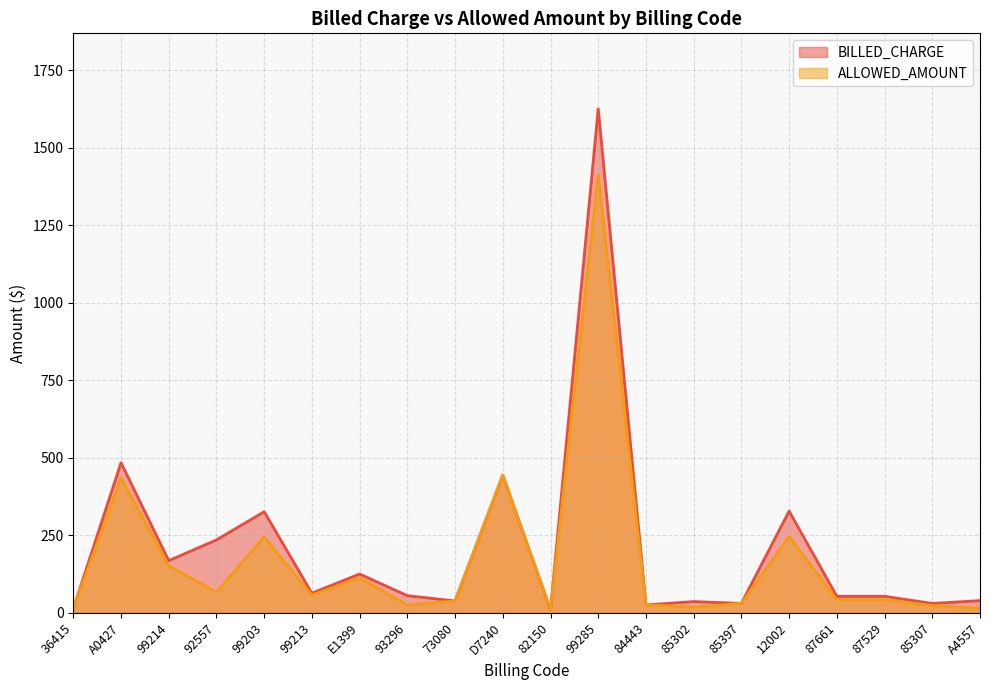

Where is BILLED_CHARGE nearest to the value 817?

A0427